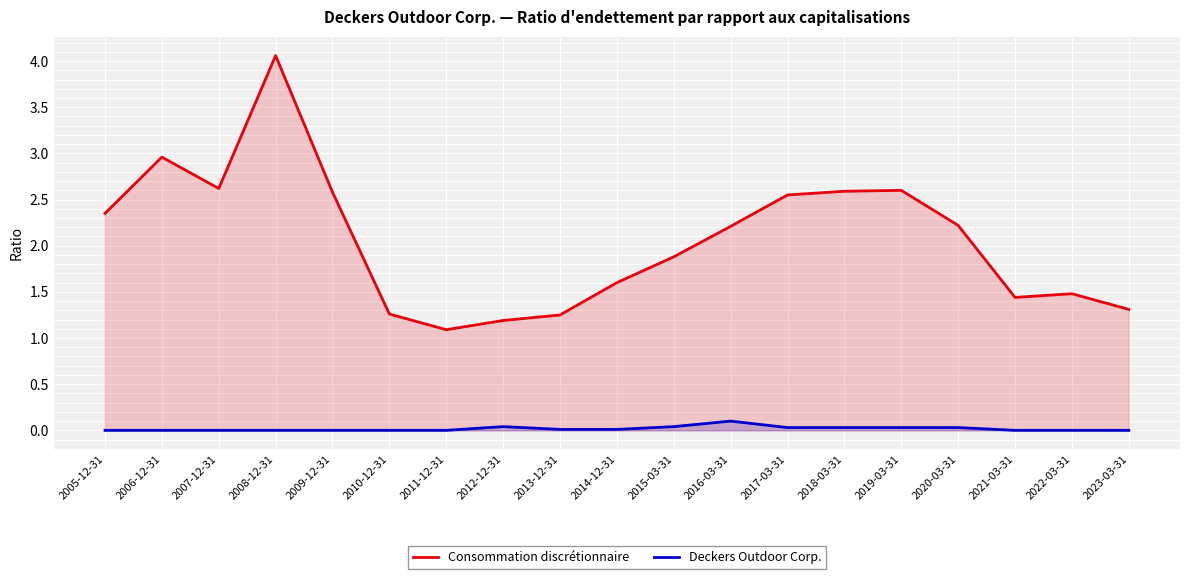

The Deckers Outdoor Corp. series shows 0.0 at 2020-03-31. True or false?

True